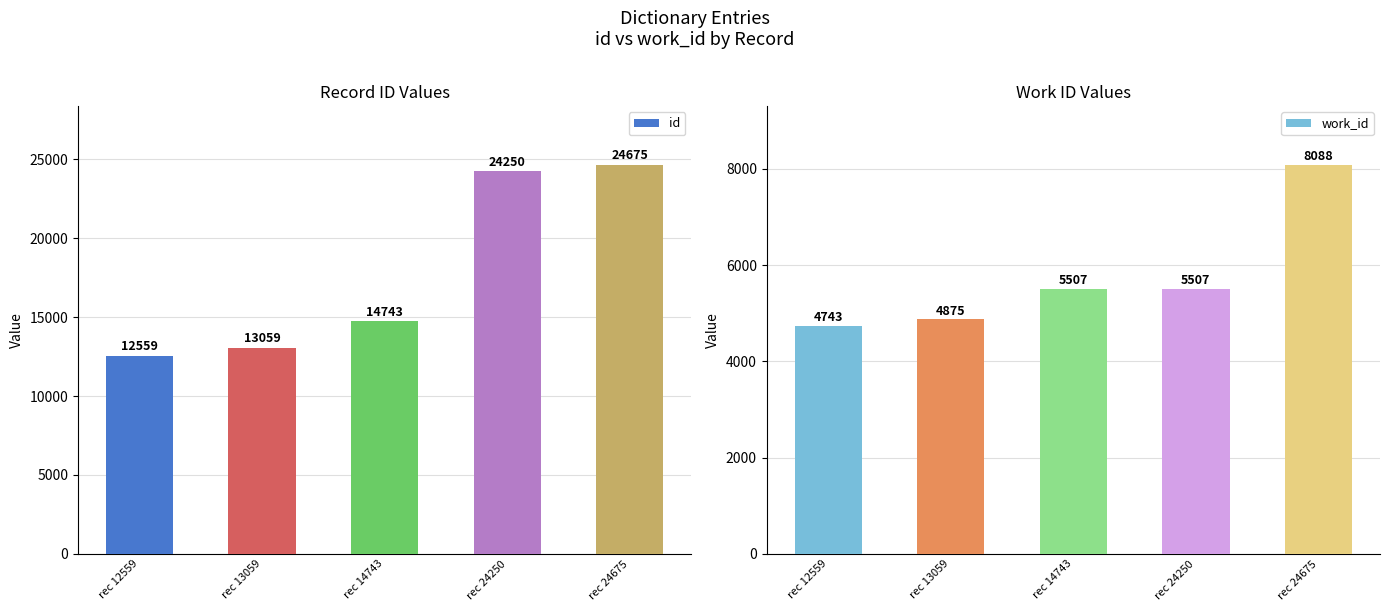

Which series has the widest spread of values?

id